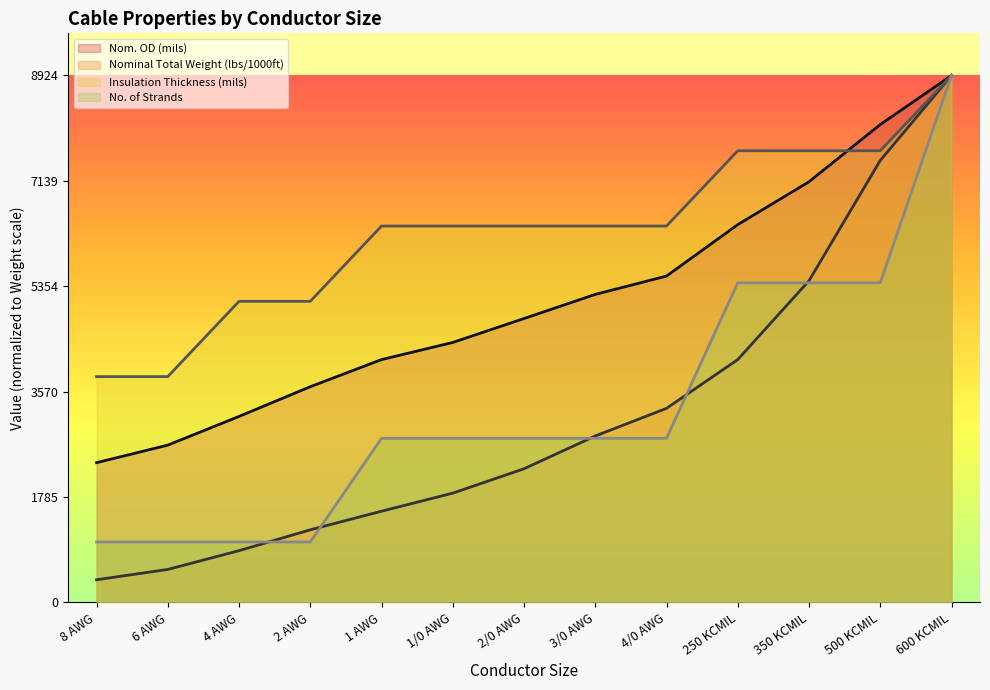

Is it true that Nominal Total Weight (lbs/1000ft) equals 7485.0 at 500 KCMIL?

True